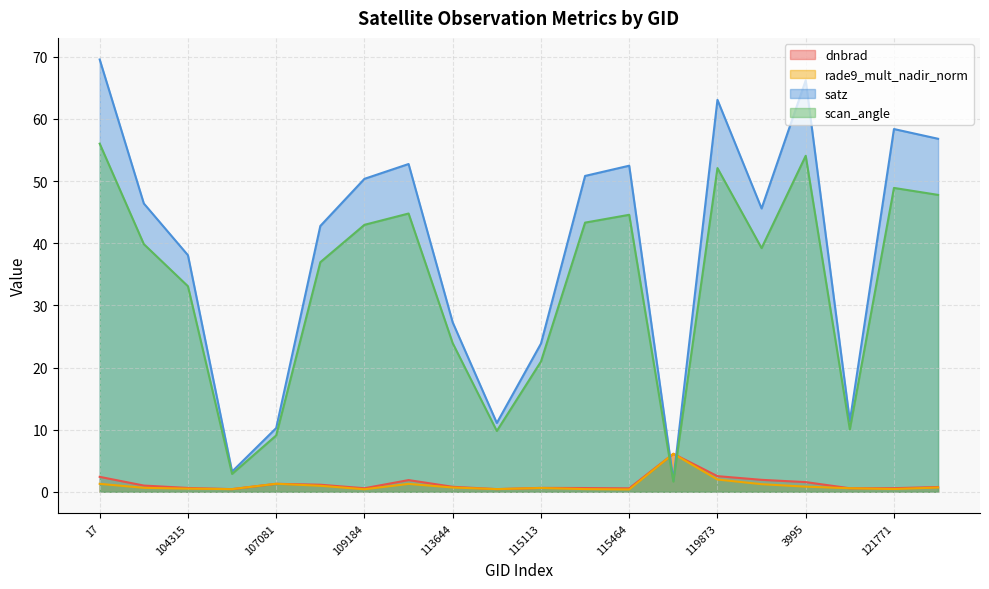

Between 107081 and 119873, which series saw the biggest shift?

satz